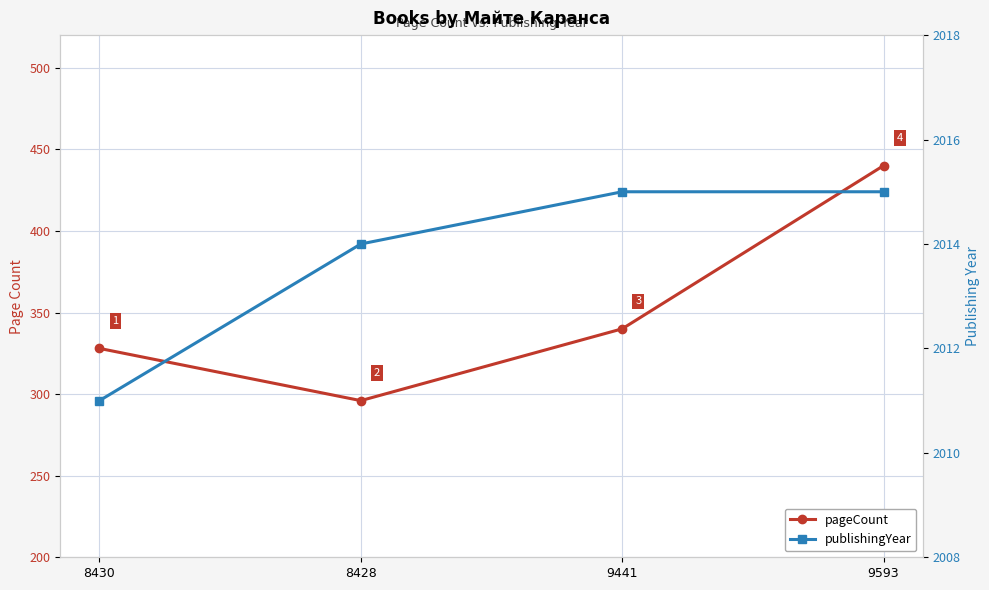

What is the difference between the maximum and minimum values in the publishingYear series?

4